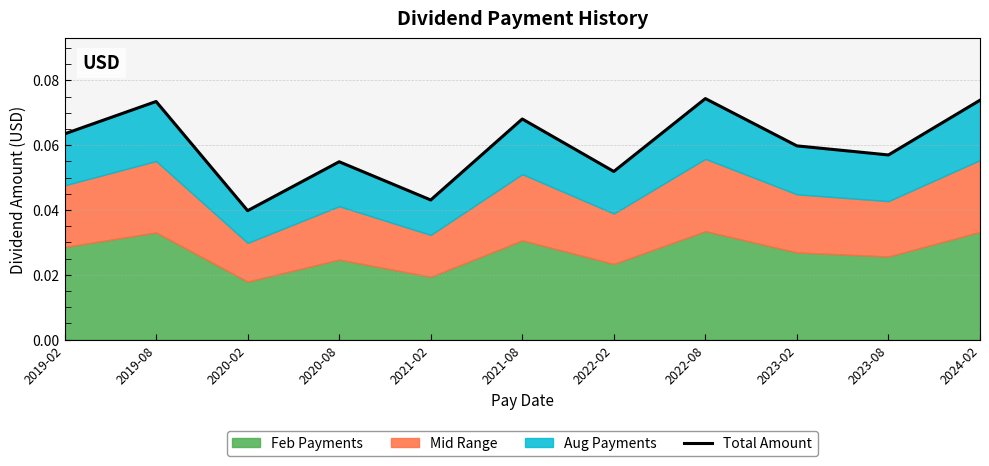

The chart shows a value of 0.0 at 2023-02. True or false?

False